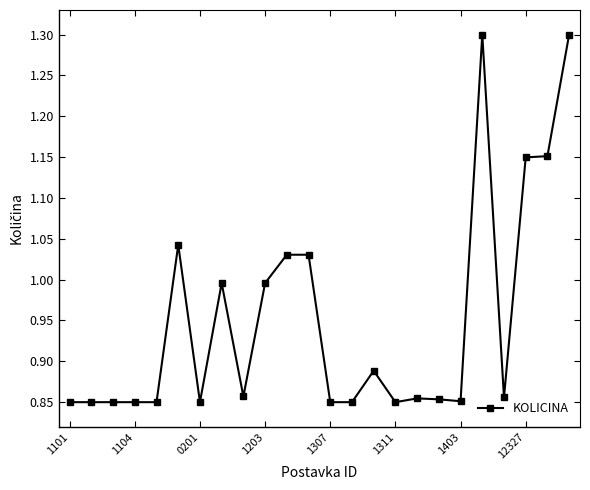

How many lines are shown in the chart?

1